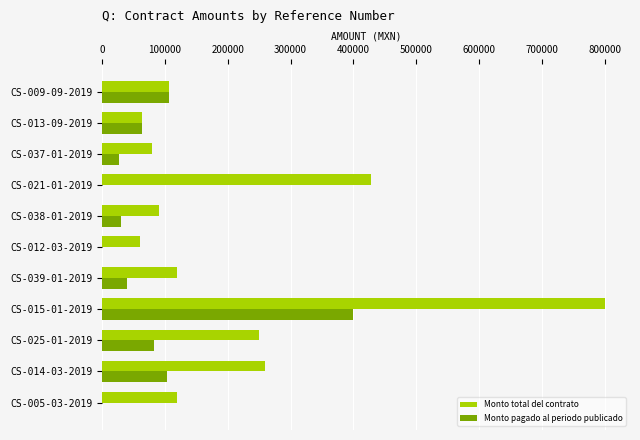

The value of Monto total del contrato at CS-009-09-2019 is 180725.3. True or false?

False